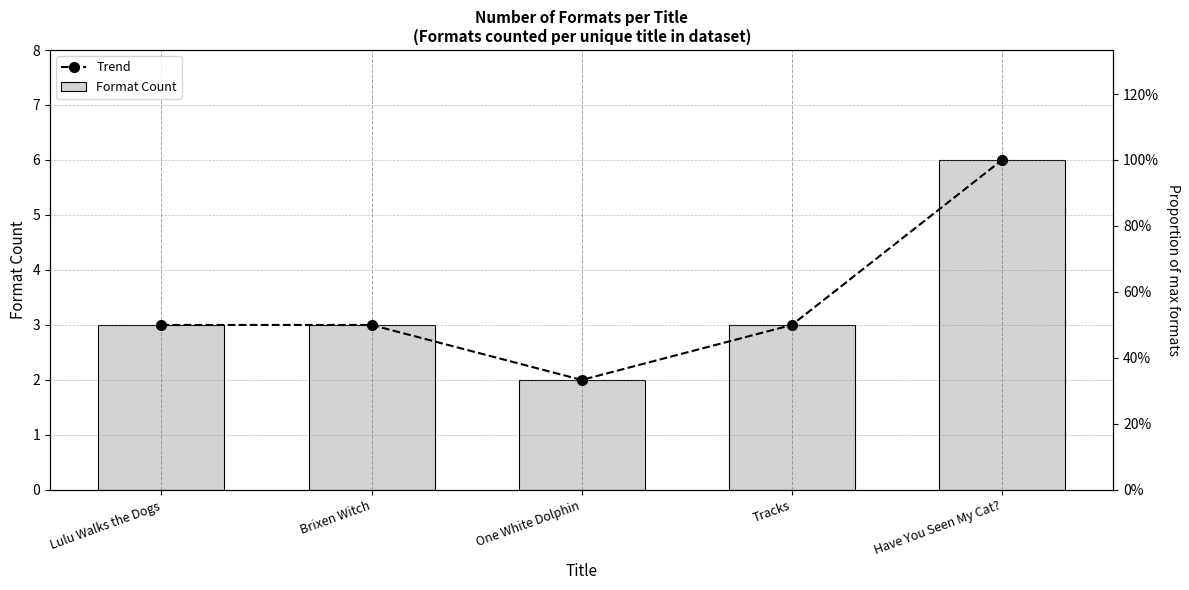

Count the Trend values in the range 3 to 4.

3